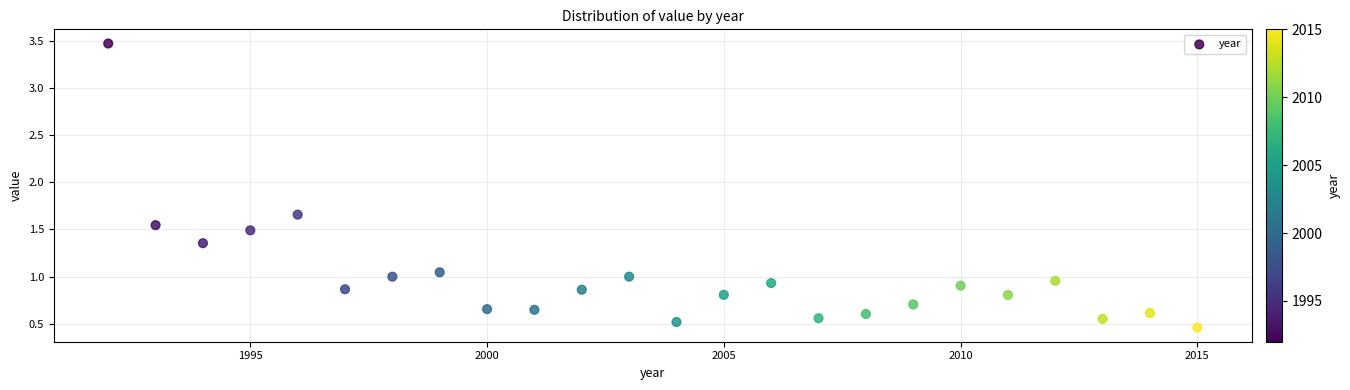

What is the range of Y values (max minus min)?

3.0